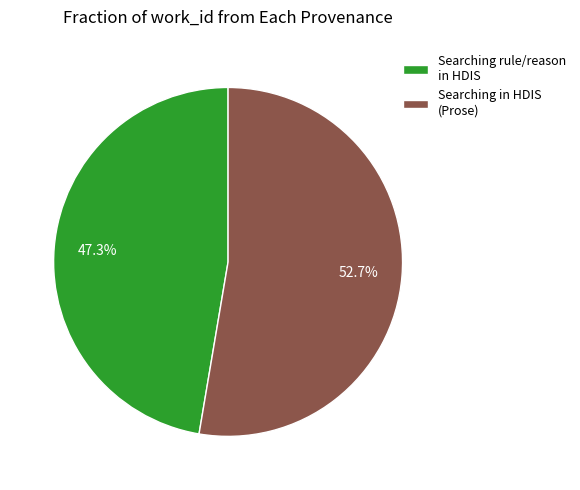

Rank the categories by value from lowest to highest.

Searching rule/reason in HDIS, Searching in HDIS (Prose)